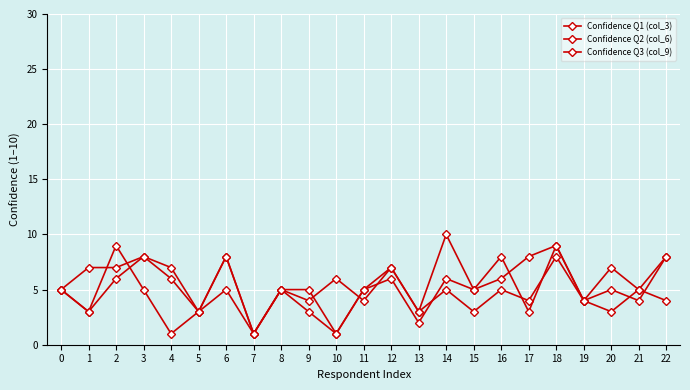

Rank the categories by Confidence Q3 (col_9) value from lowest to highest.

4, 7, 10, 1, 5, 9, 13, 19, 21, 0, 3, 6, 8, 11, 15, 20, 16, 12, 17, 22, 2, 18, 14